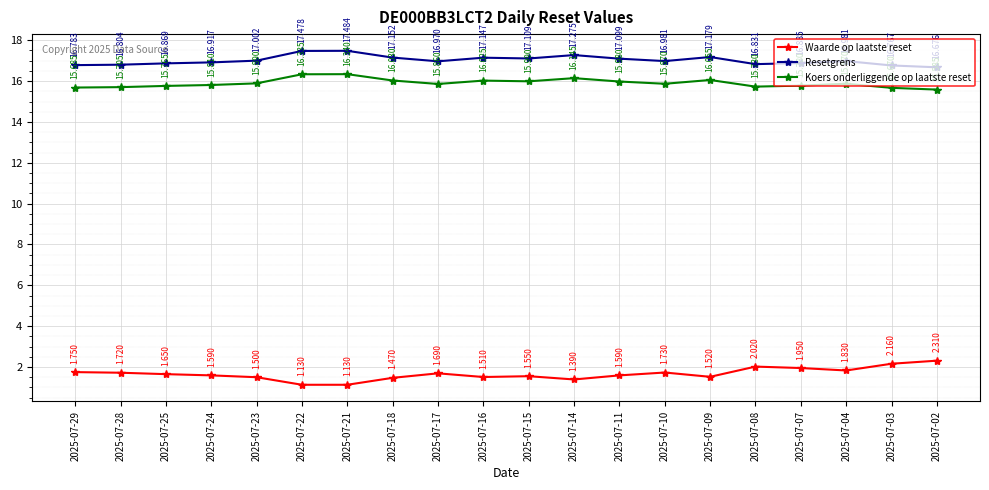

Between 2025-07-16 and 2025-07-07, which series saw the biggest shift?

Waarde op laatste reset